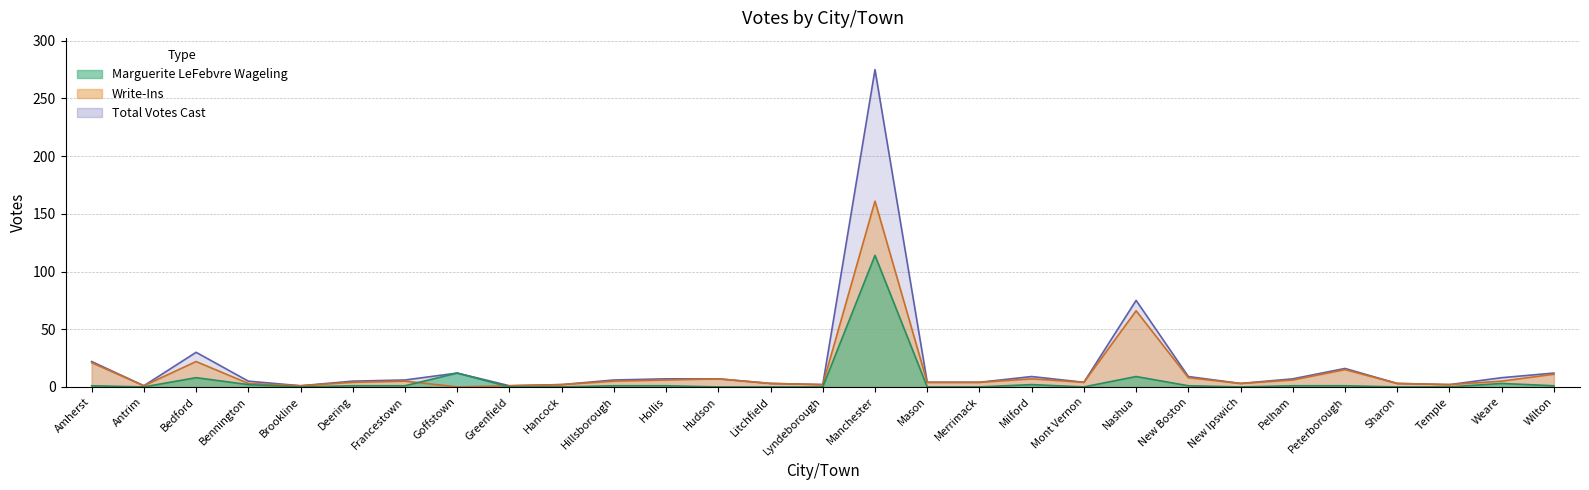

Reading left to right, what are all the values shown in this chart?

Marguerite LeFebvre Wageling: 1	0	8	2	0	1	1	12	0	0	1	1	0	0	0	114	0	0	2	0	9	1	0	1	1	0	0	3	1
Write-Ins: 21	1	22	3	1	4	5	0	1	2	5	6	7	3	2	161	4	4	7	4	66	8	3	6	15	3	2	5	11
Total Votes Cast: 22	1	30	5	1	5	6	12	1	2	6	7	7	3	2	275	4	4	9	4	75	9	3	7	16	3	2	8	12